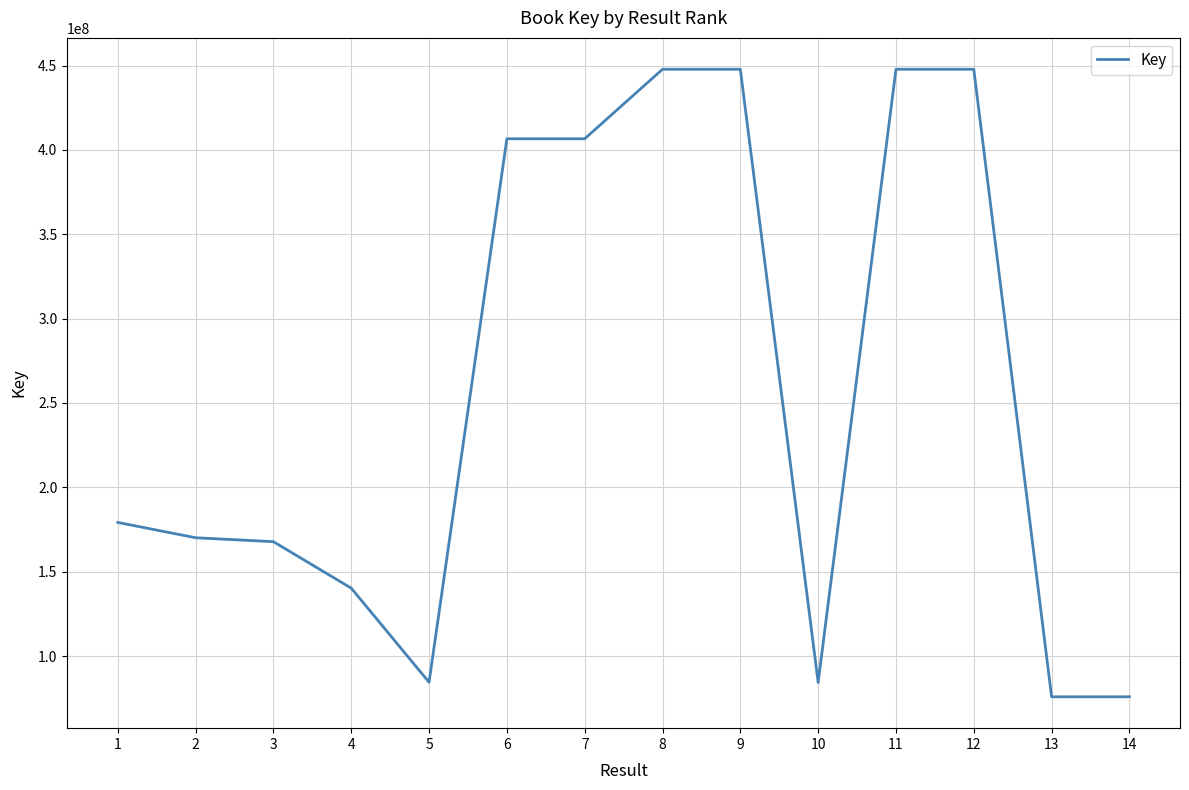

What is the difference between the values at 5 and 4?

55774746